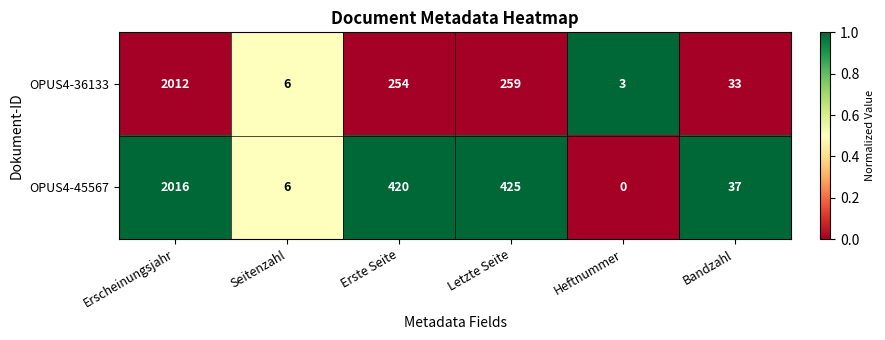

Where is OPUS4-36133 nearest to the value 1007?

Letzte Seite